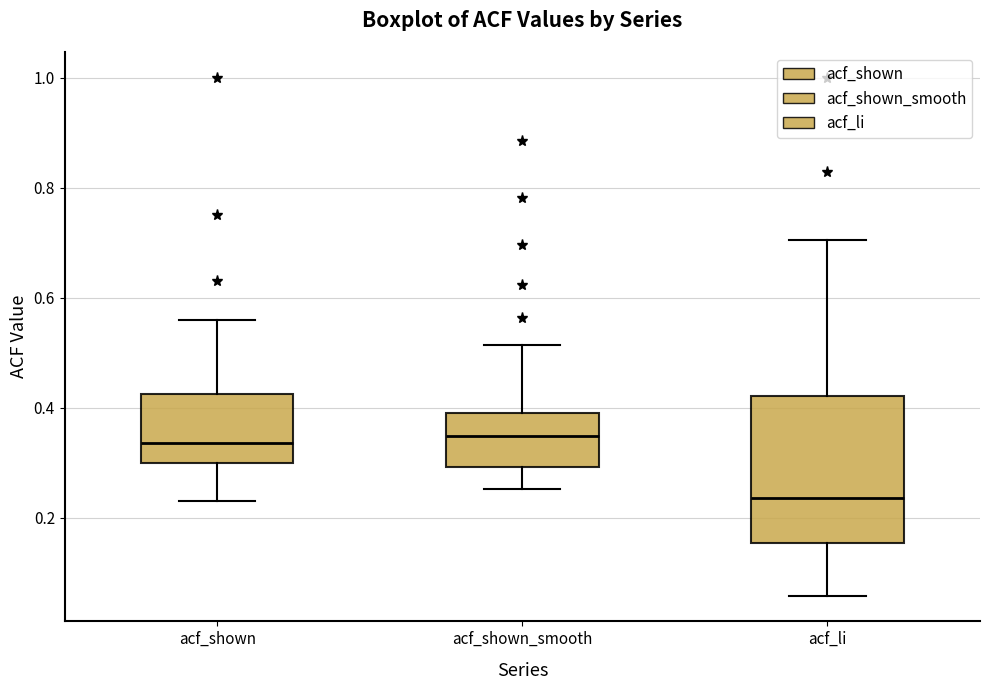

Reading left to right, transcribe this box plot: for each box, give where its median line is, the range the box spans, and where its two whiskers end, as read against the y-axis. The values are not printed on the chart, so give them approximately, as read against the axis.

acf_shown: median 0.34, box 0.30 to 0.42, whiskers 0.24 to 0.56
acf_shown_smooth: median 0.34, box 0.30 to 0.40, whiskers 0.26 to 0.52
acf_li: median 0.24, box 0.16 to 0.42, whiskers 0.06 to 0.70